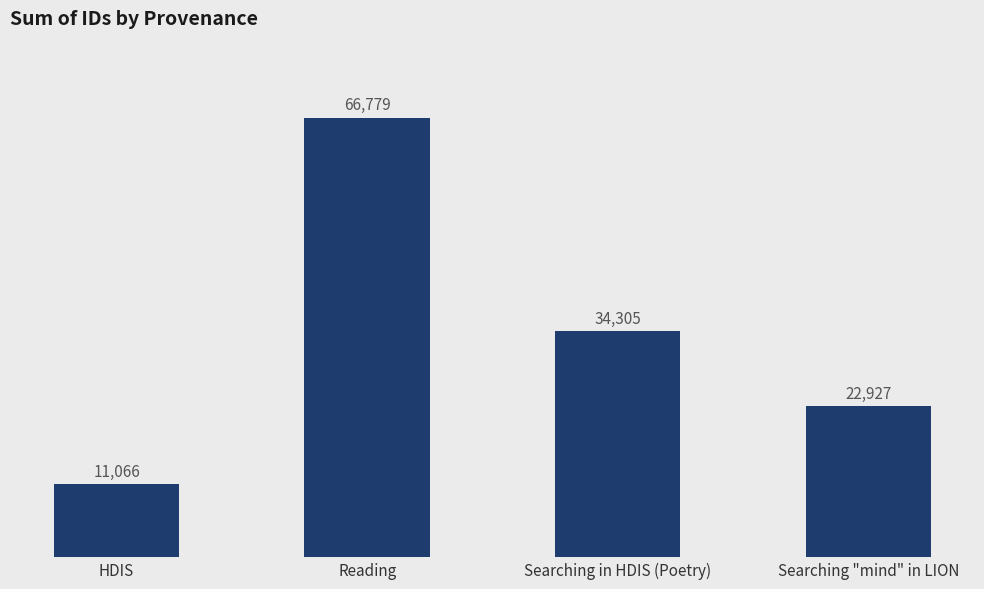

List the labels in order of value, largest first.

Reading, Searching in HDIS (Poetry), Searching "mind" in LION, HDIS